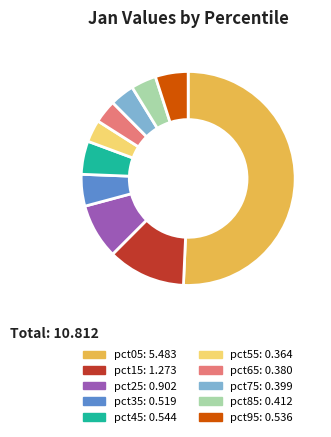

What is the largest slice in the pie chart?

pct05